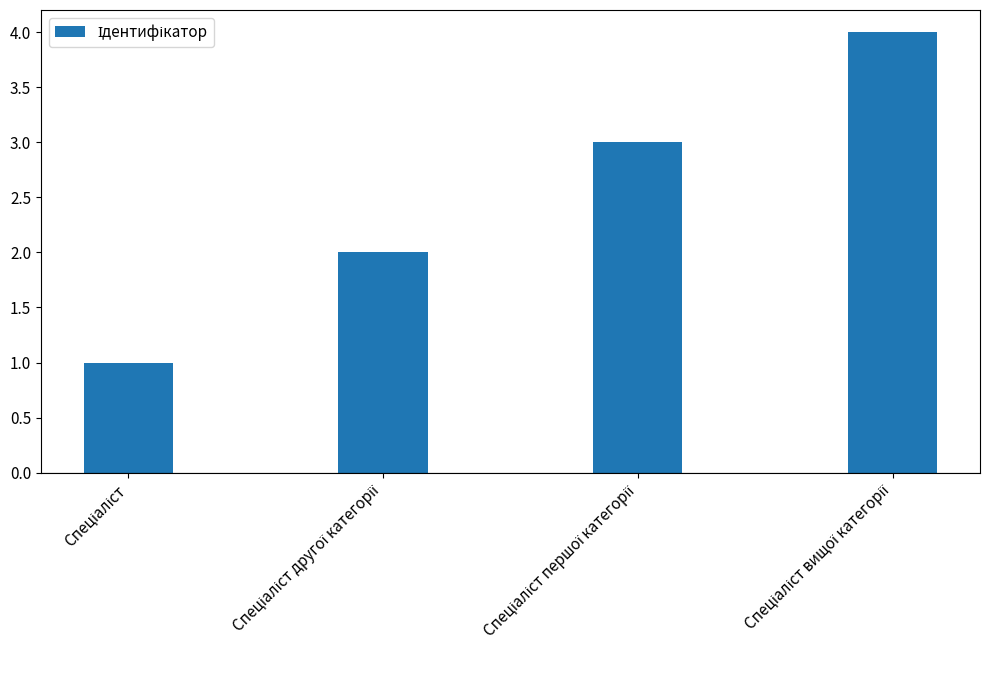

What is the maximum value shown in the chart?

4